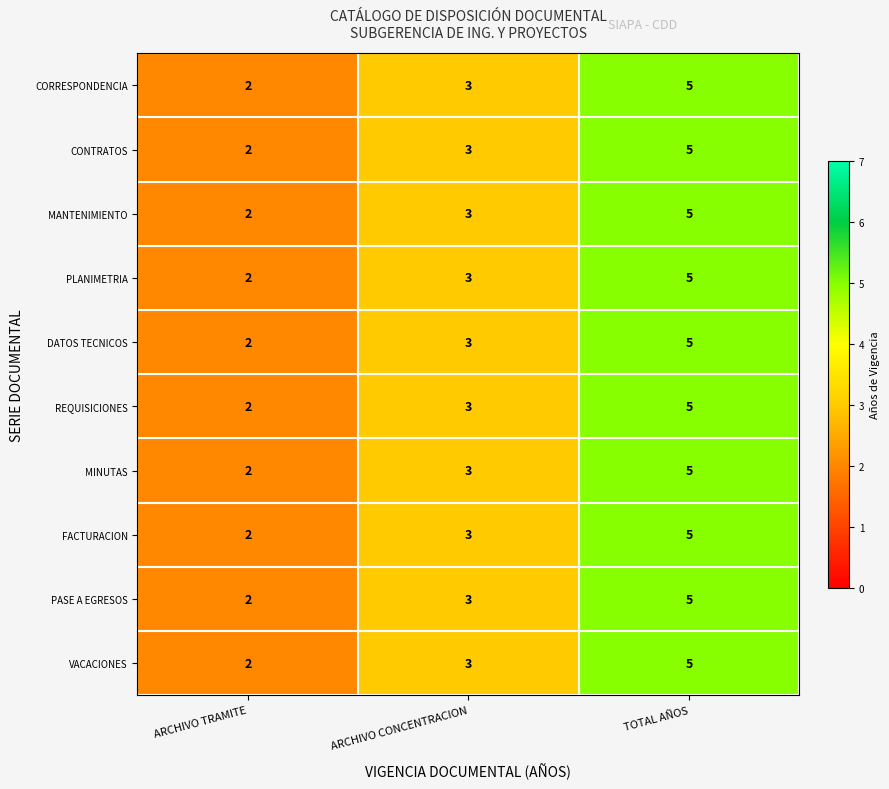

True or false: PASE A EGRESOS has a value of 4 at ARCHIVO TRAMITE.

False